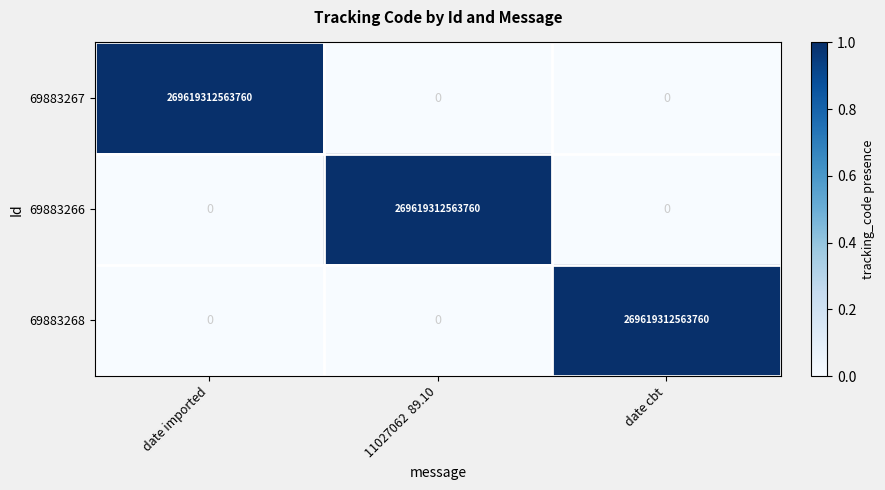

Is it true that 69883267 equals -94071550680372 at date cbt?

False